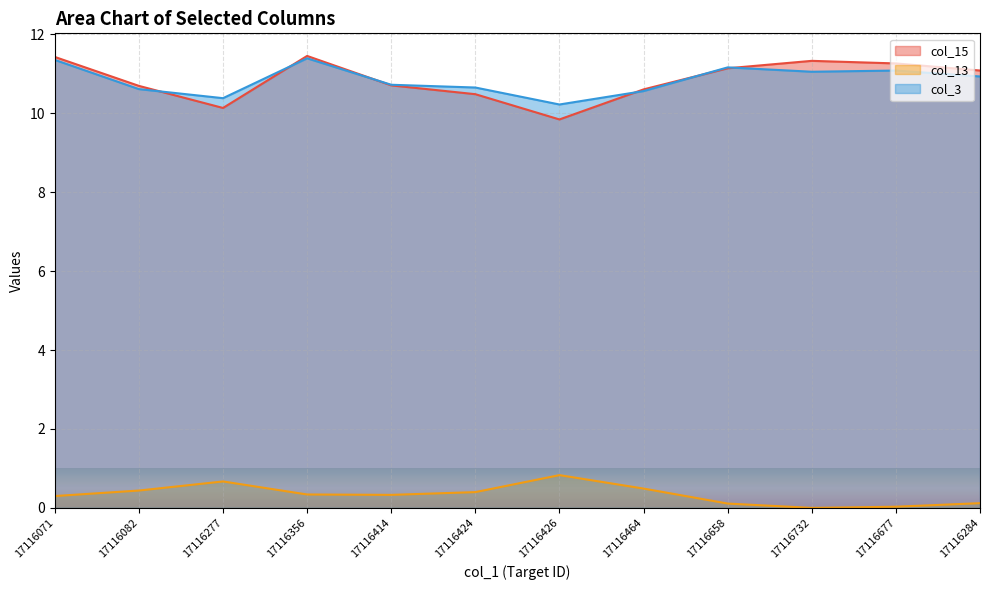

Rank the series at 17116082 from highest to lowest value.

col_15, col_3, col_13